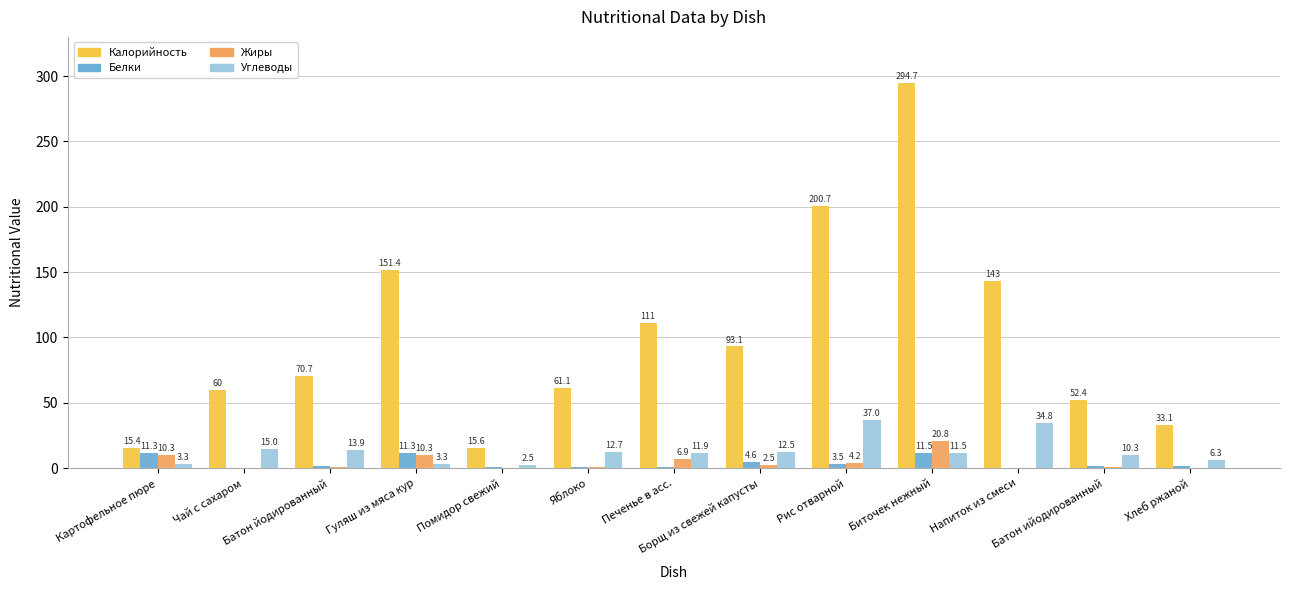

What is the maximum value for Жиры?

20.8